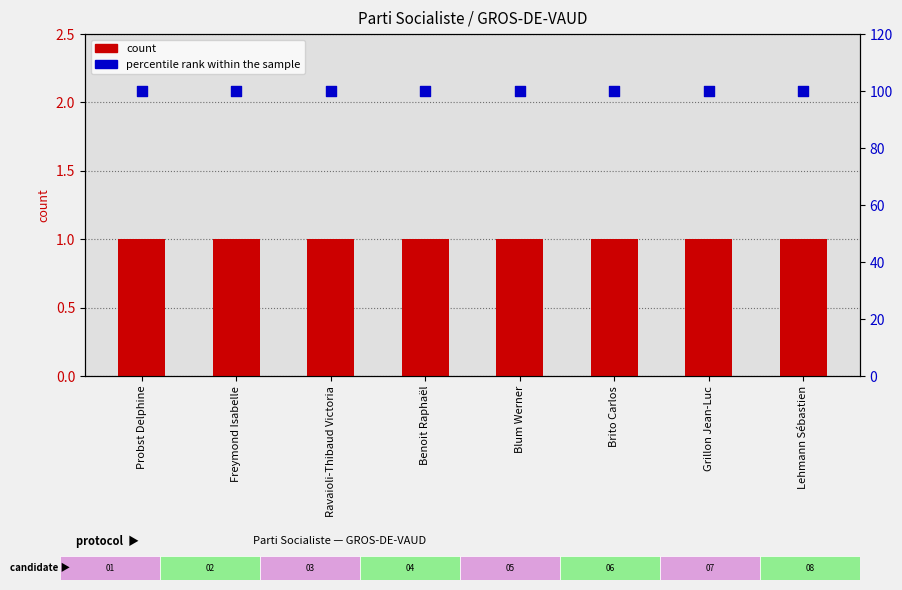

Is the value of count at Ravaioli-Thibaud Victoria greater than the value of percentile rank within the sample at Blum Werner?

No